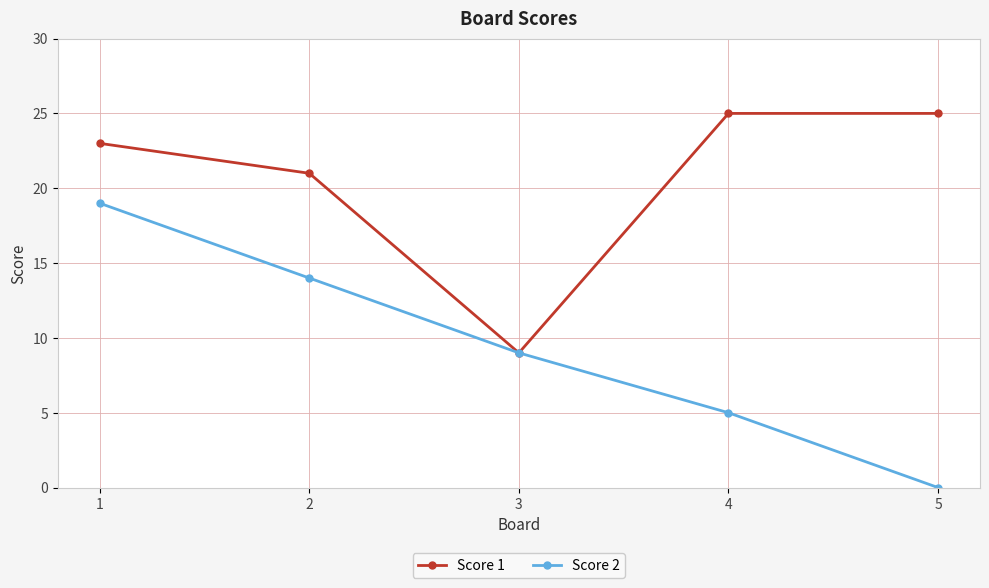

List the series in order of their overall mean, lowest first.

Score 2, Score 1